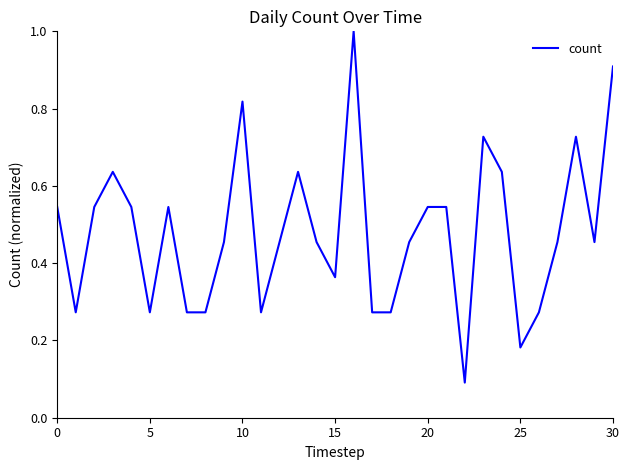

What is the greatest value displayed?

1.0